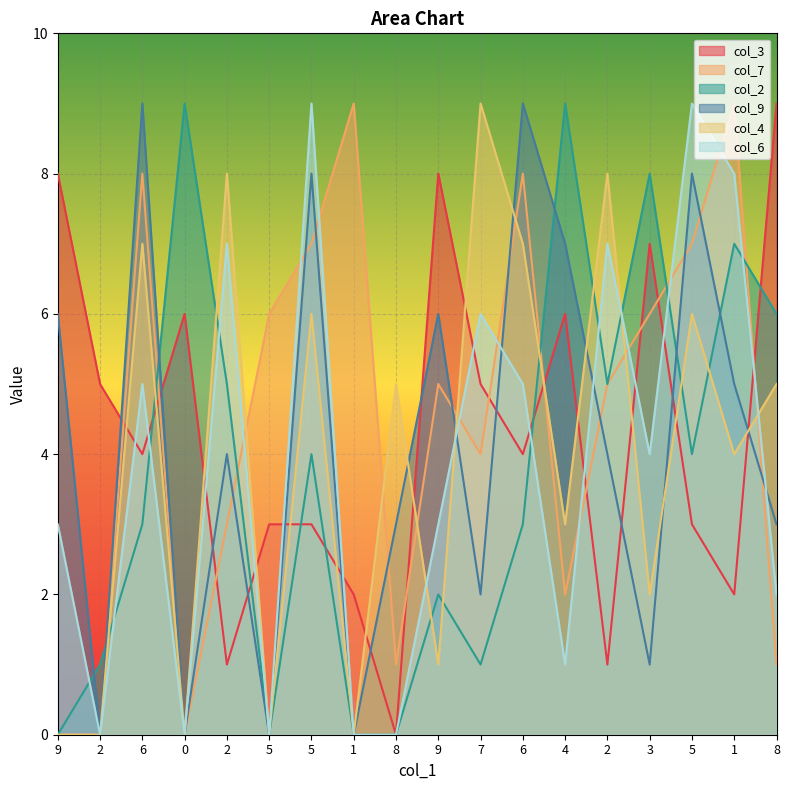

The col_9 series shows 1 at 8. True or false?

False